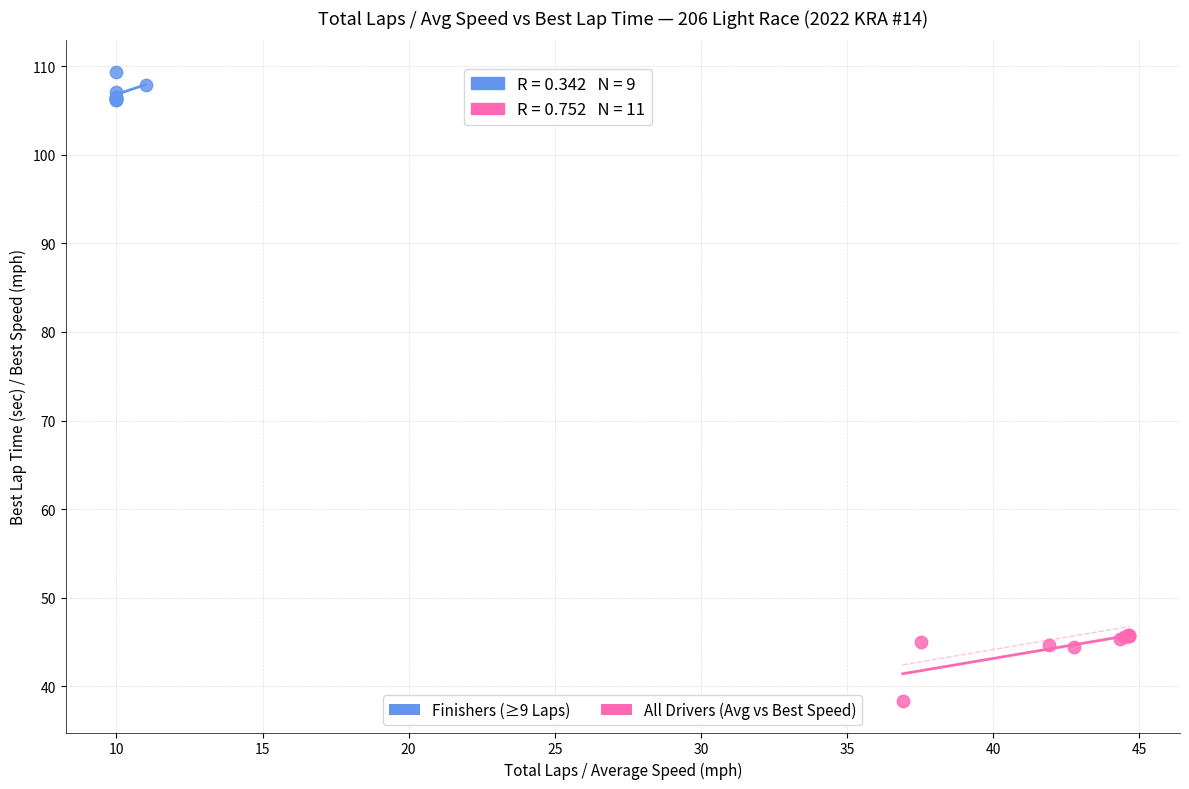

What are all the series names shown in the legend?

Finishers (≥9 Laps), All Drivers (Avg vs Best Speed)